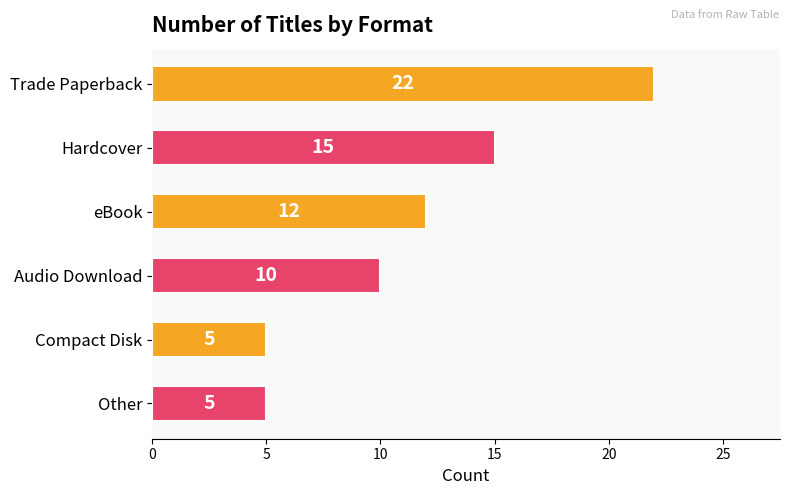

What is the average value?

12